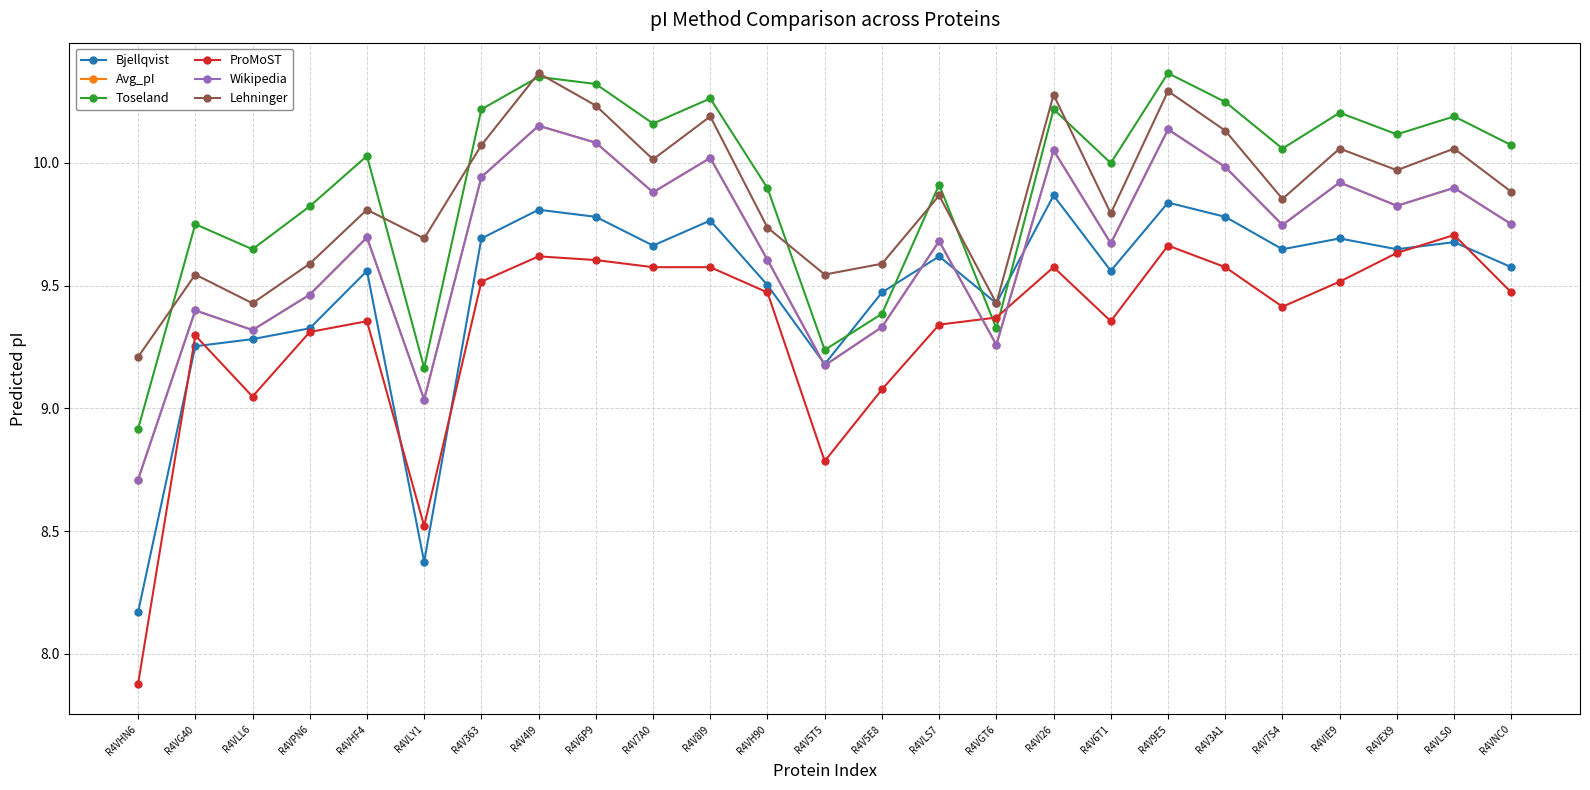

What is the greatest value displayed?

10.4